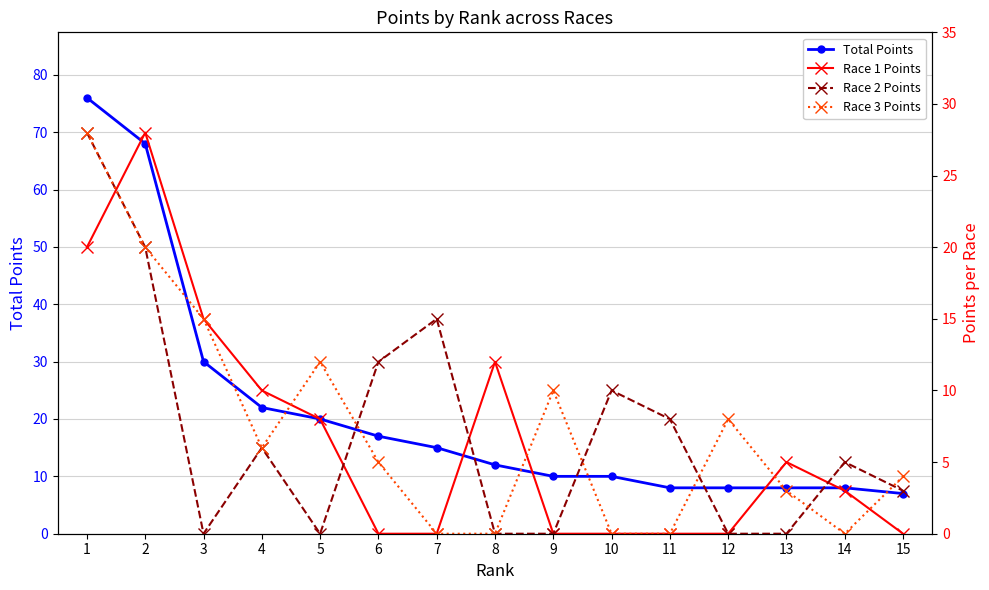

What is the greatest value displayed?

76